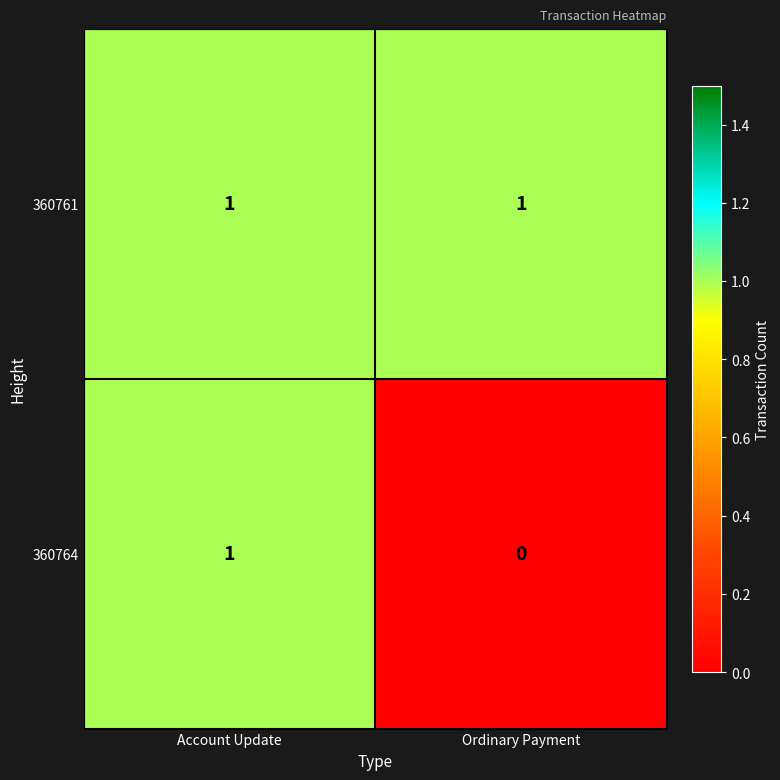

How many distinct data groups are displayed?

2